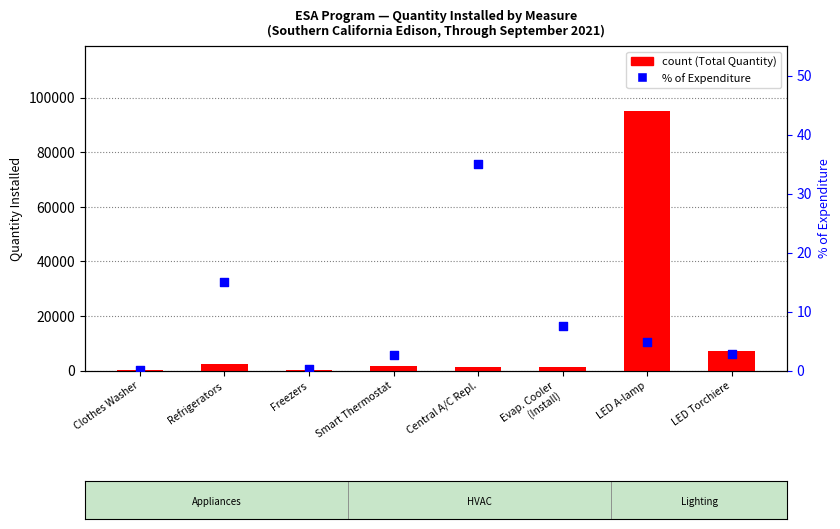

Is the value of count at LED Torchiere greater than the value of % of Expenditure at LED Torchiere?

Yes